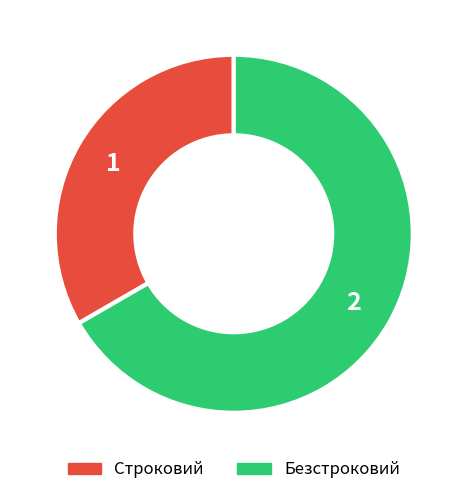

Do Строковий and Безстроковий together represent more than half of the pie?

Yes